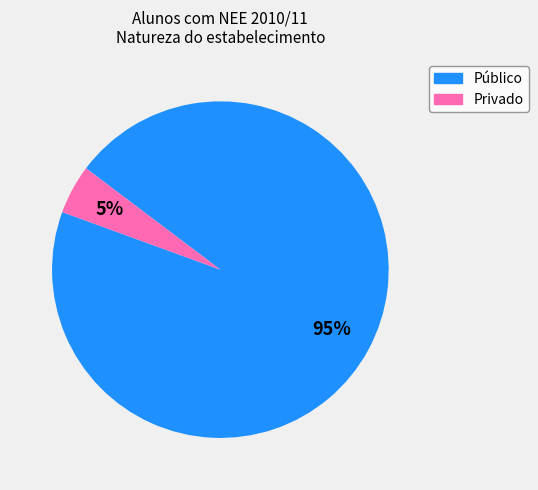

What is the largest slice in the pie chart?

Público